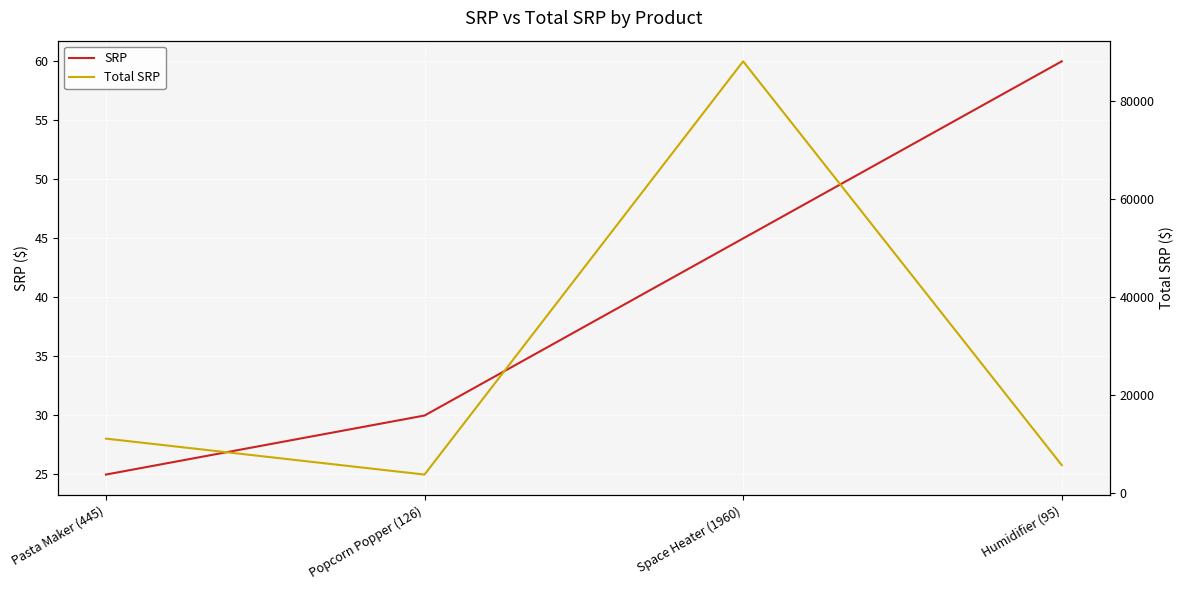

What is the minimum value shown in the chart?

25.0